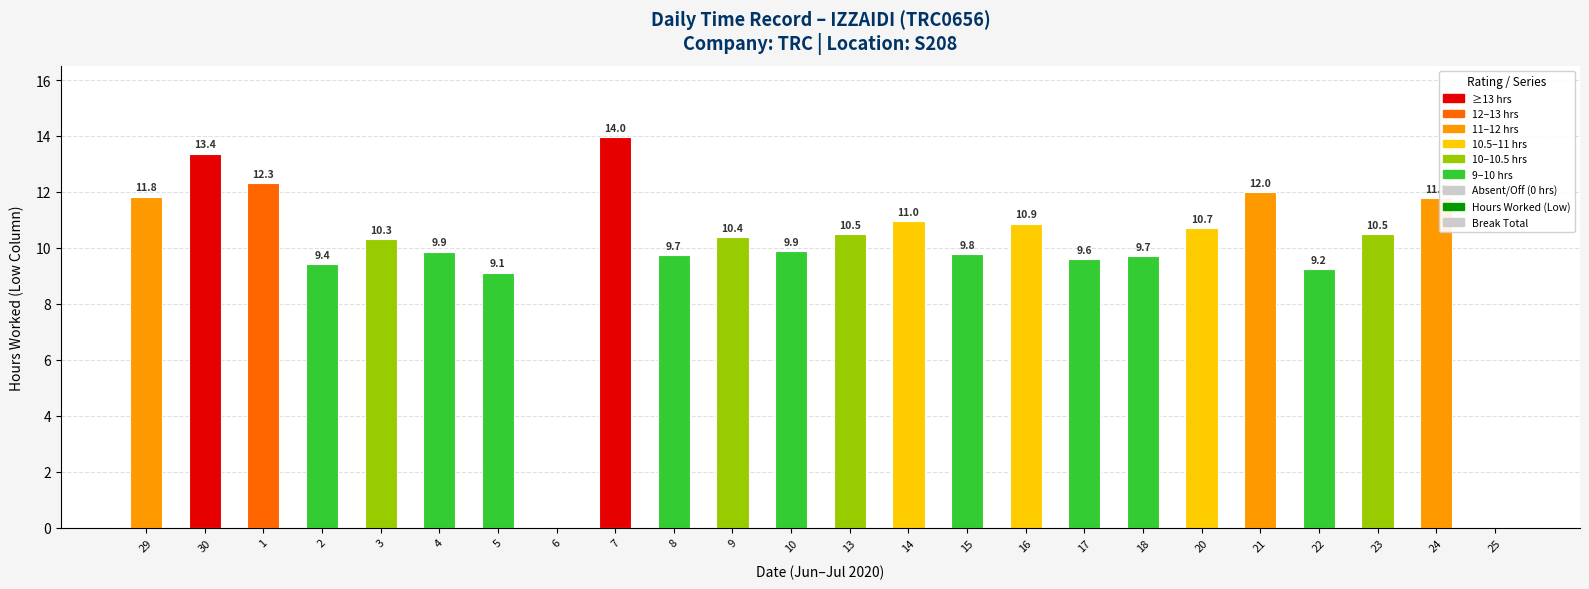

Which series changed the most between 1 and 24?

Hours Worked (Low)